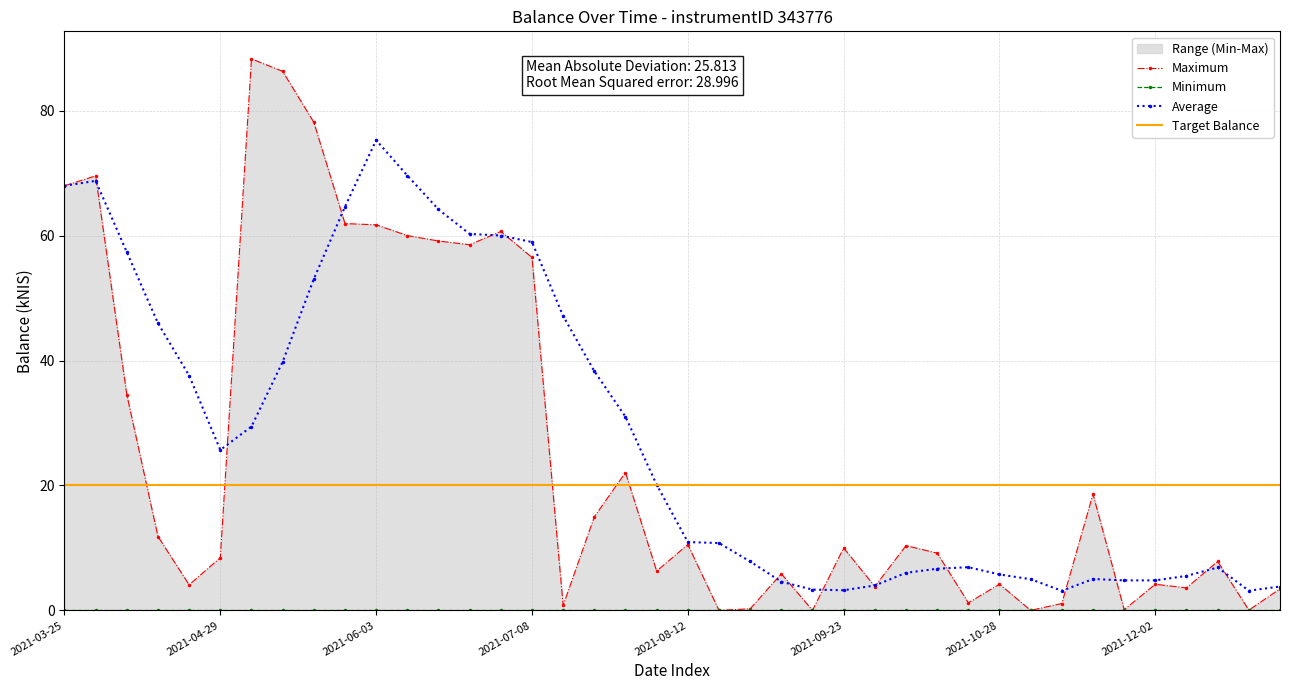

Between 2021-06-10 and 2021-04-13, which is larger?

2021-06-10